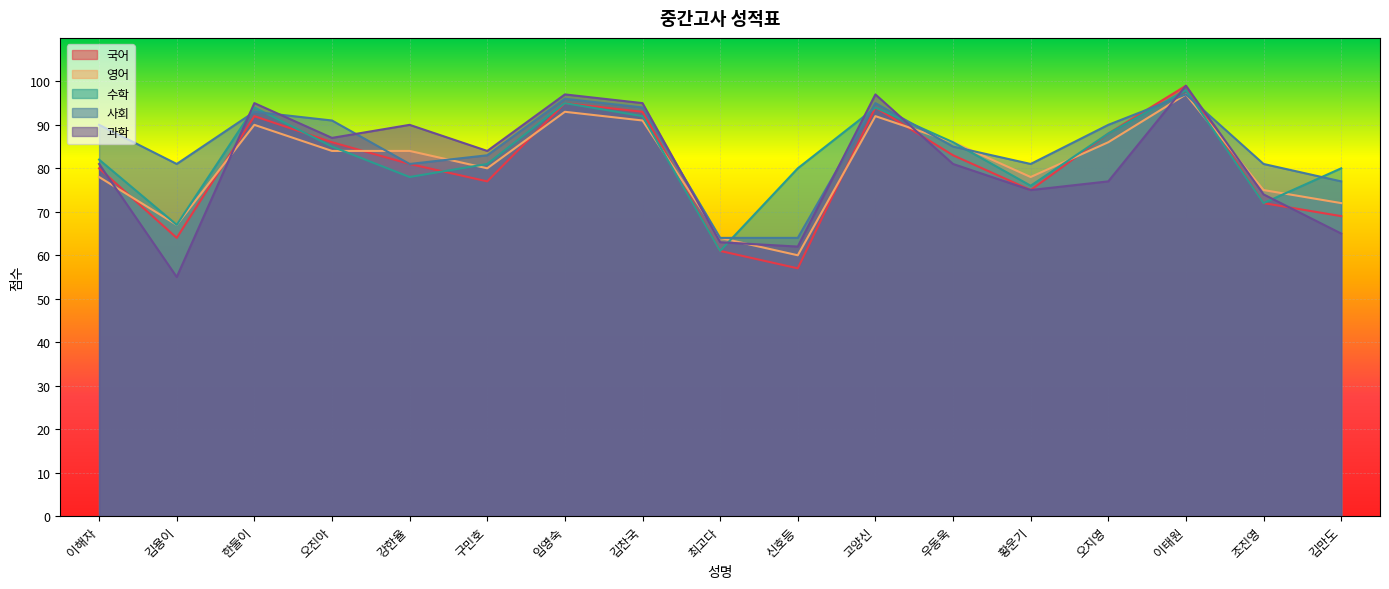

What is the total value across all series at 고양신?

472